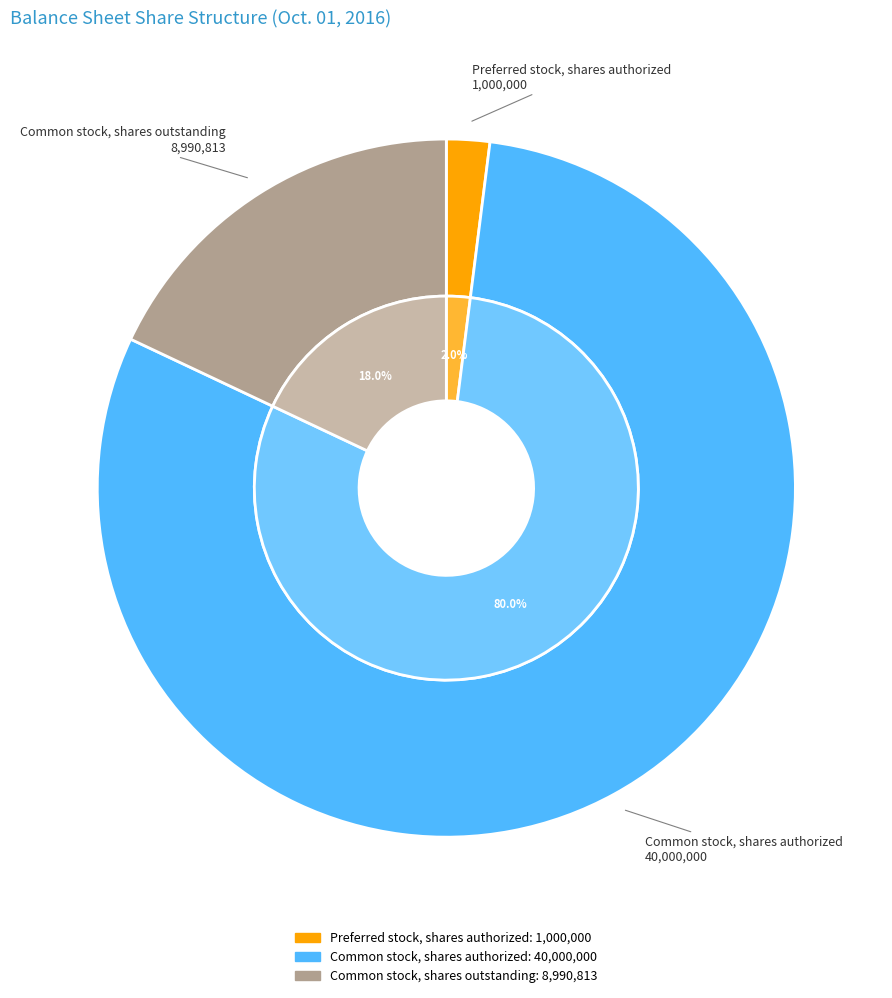

Count the number of slices in the pie.

3